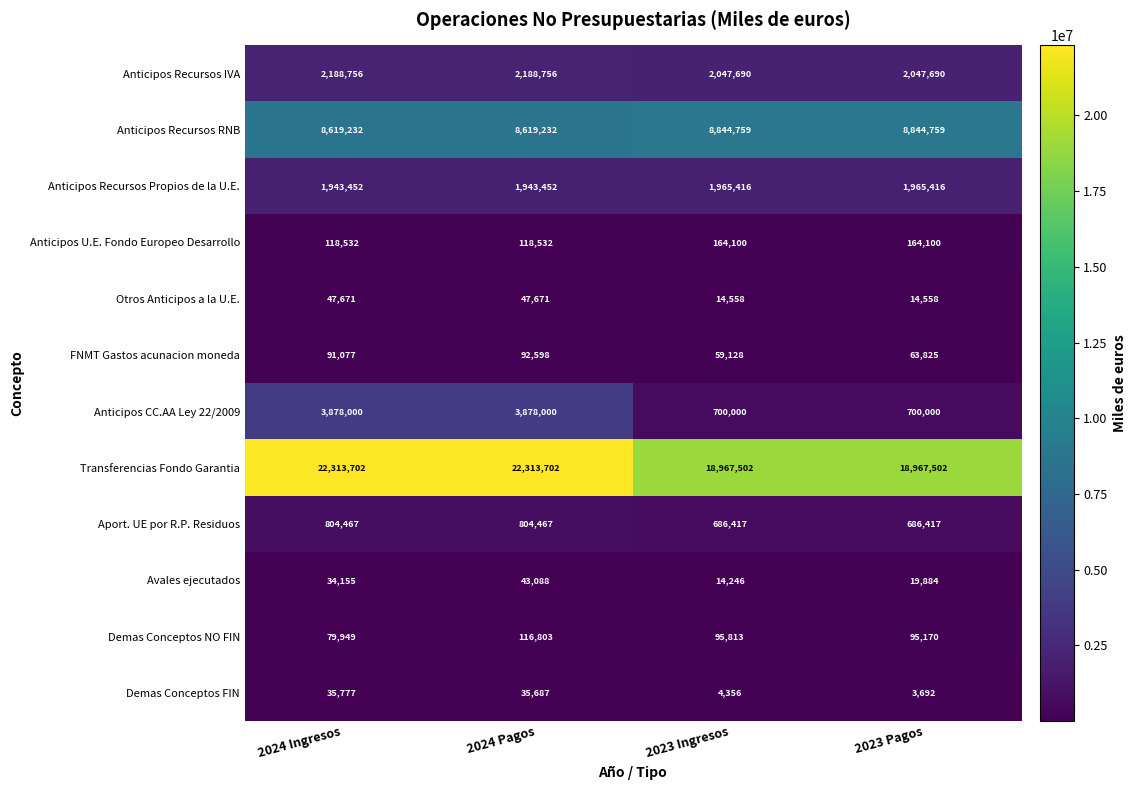

Is it true that Demas Conceptos NO FIN equals 44914 at 2024 Ingresos?

False